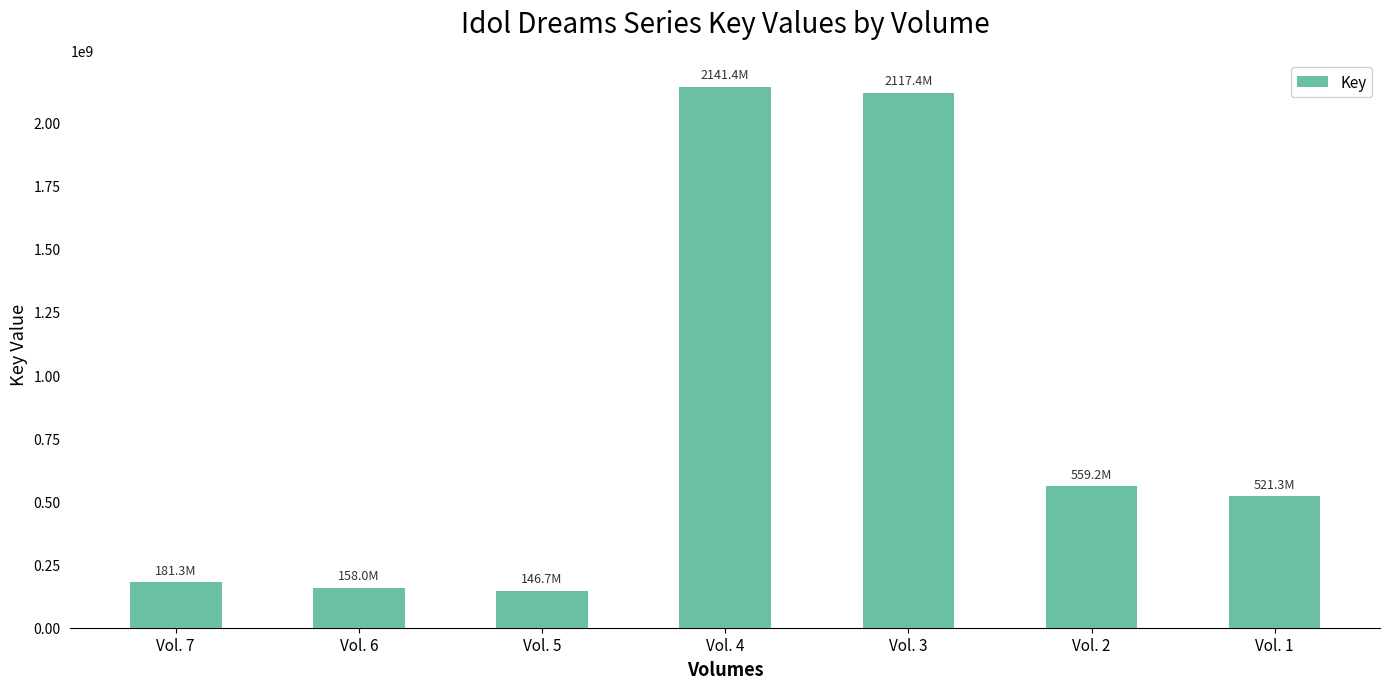

What is the sum of all values?

5825270774